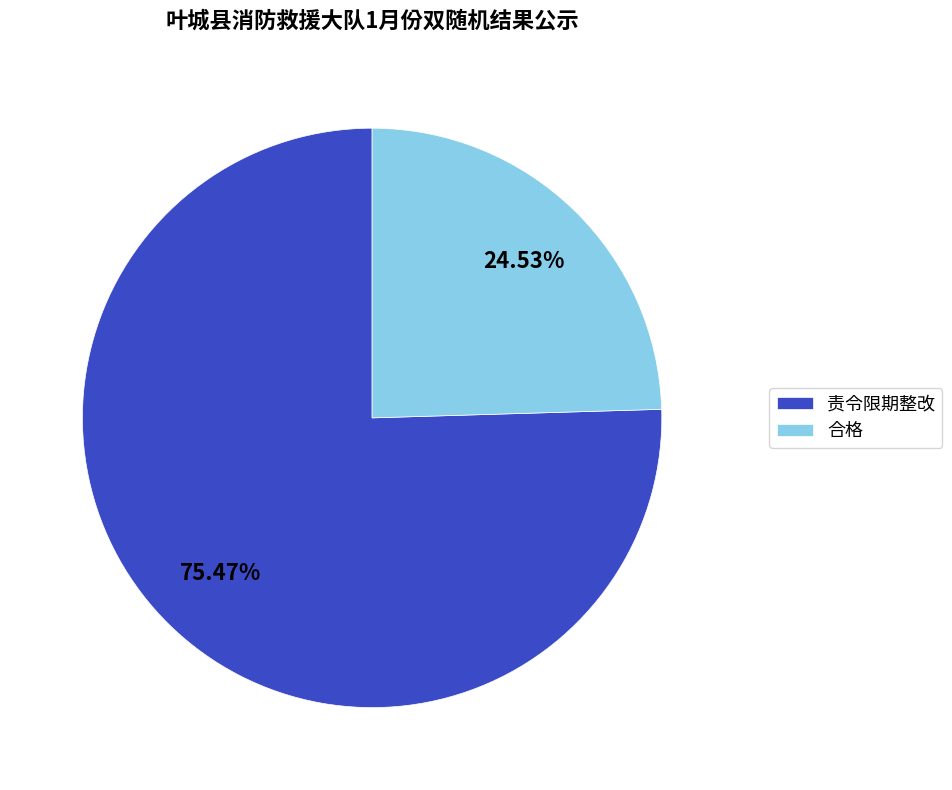

Between 责令限期整改 and 合格, which is larger?

责令限期整改